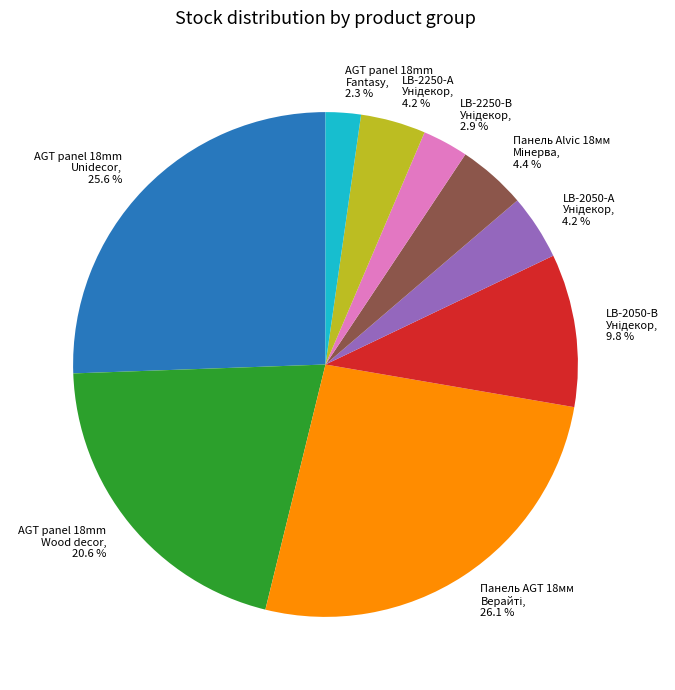

What is the smallest slice in the pie chart?

AGT panel 18mm Fantasy